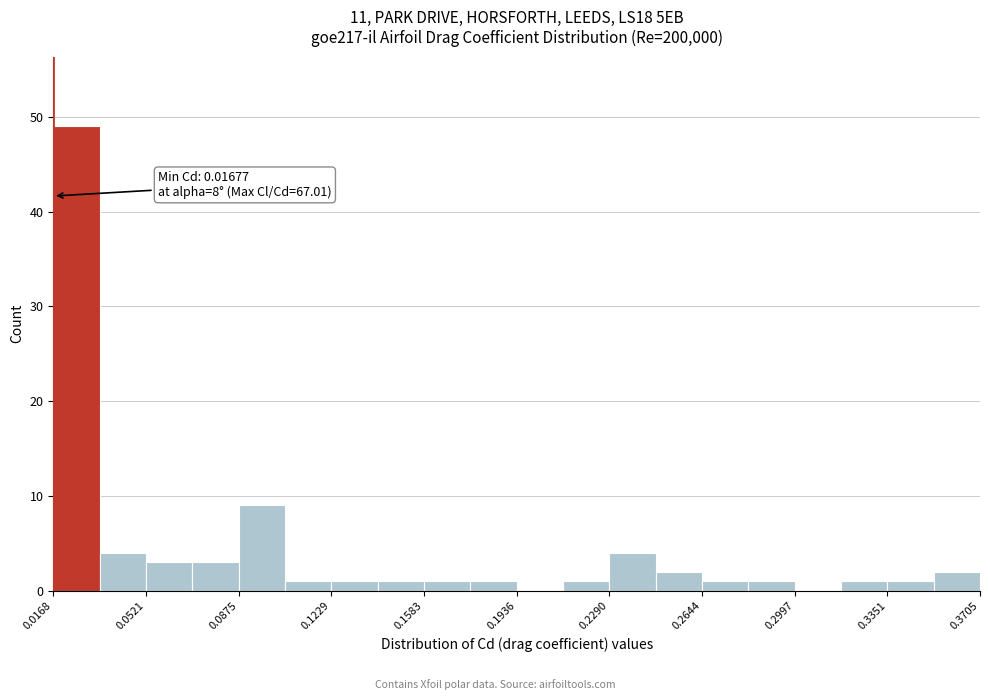

Around what value on the x-axis is the tallest bar? Give the approximate position of its centre, as read against the axis.

0.025